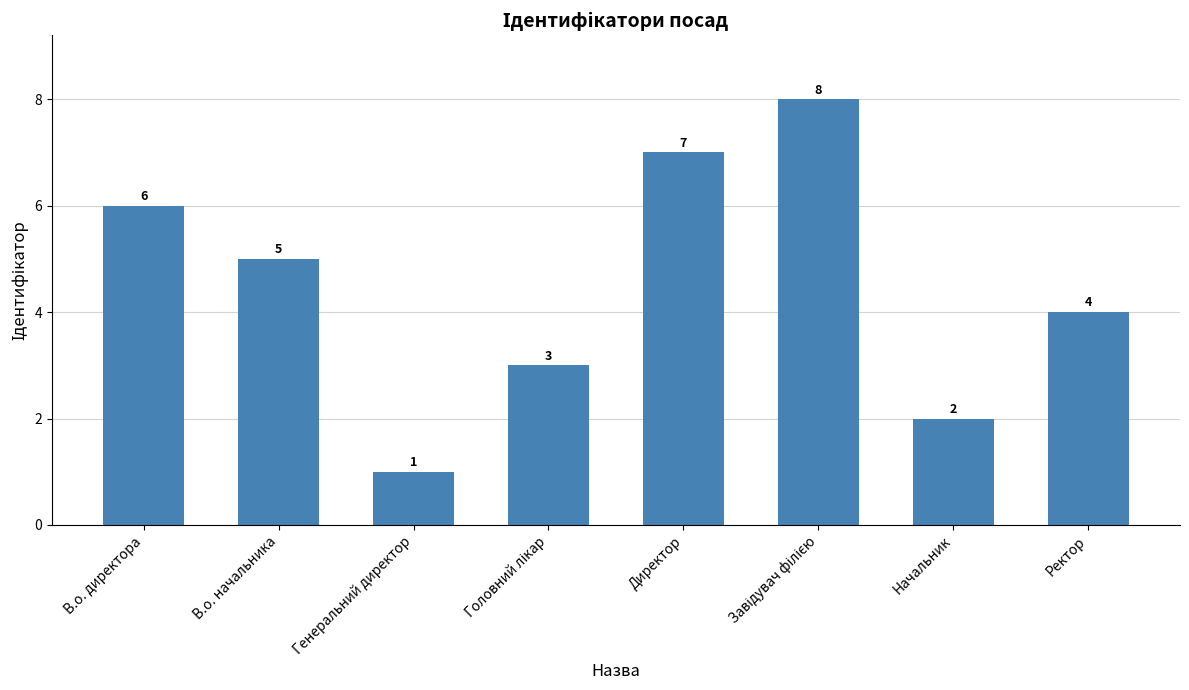

What is the value of the 5th bar from the left?

7